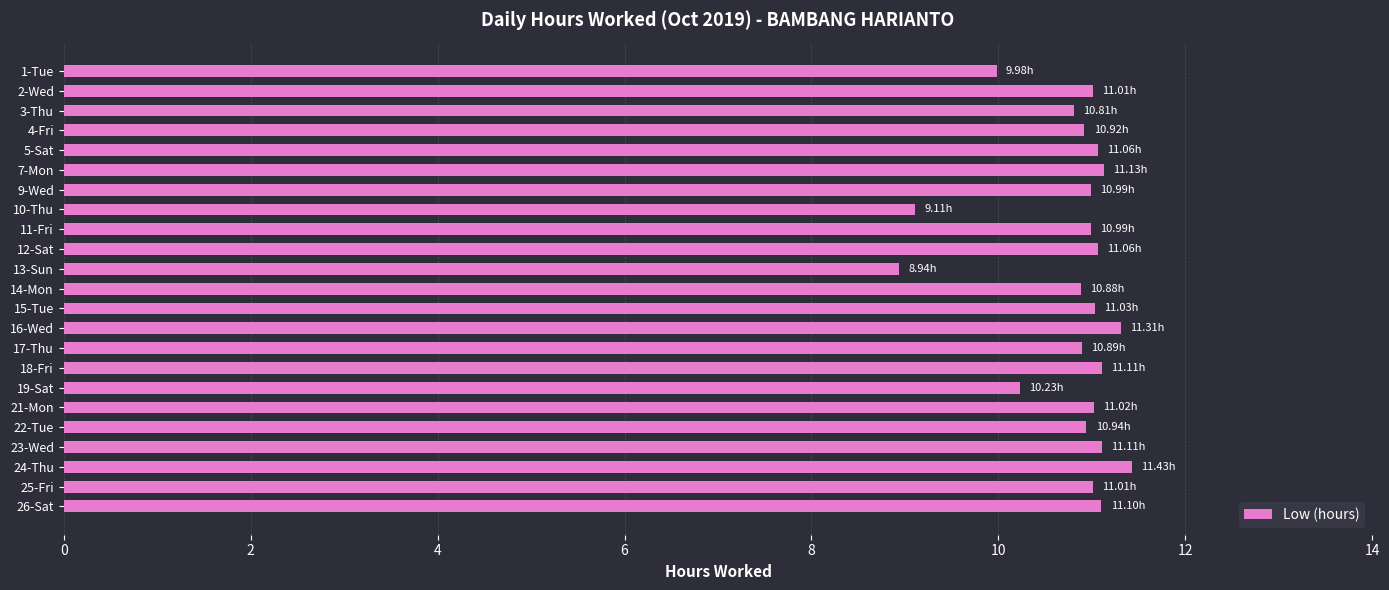

What is the ratio of the value at 12-Sat to the value at 1-Tue?

1.1